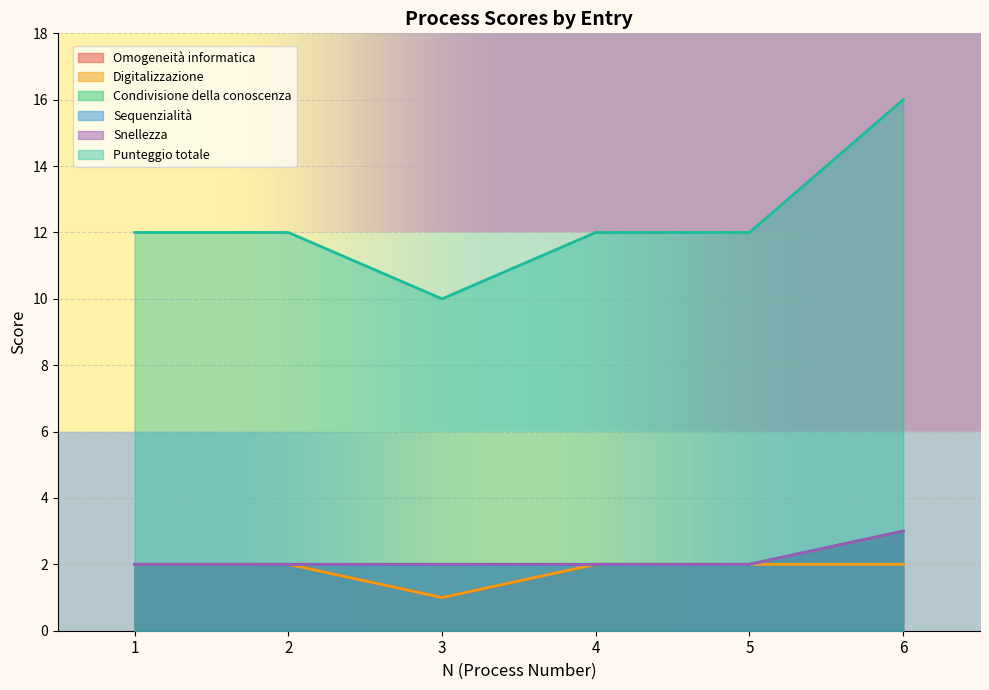

Reading right to left, list all the values displayed in this chart.

Omogeneità informatica: 6=3	5=2	4=2	3=1	2=2	1=2
Digitalizzazione: 6=2	5=2	4=2	3=1	2=2	1=2
Condivisione della conoscenza: 6=3	5=2	4=2	3=2	2=2	1=2
Sequenzialità: 6=3	5=2	4=2	3=2	2=2	1=2
Snellezza: 6=3	5=2	4=2	3=2	2=2	1=2
Punteggio totale: 6=16	5=12	4=12	3=10	2=12	1=12